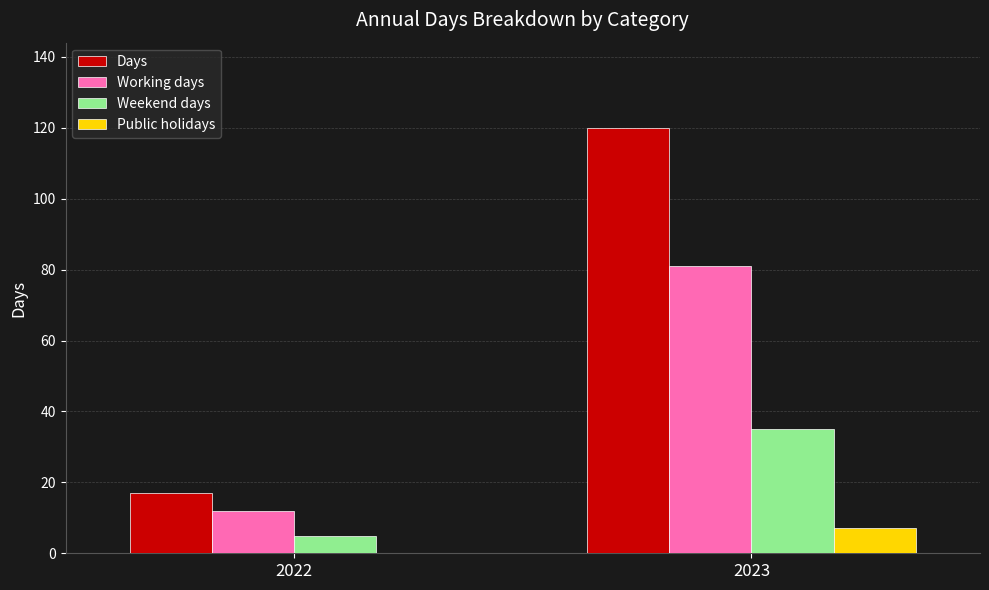

What is the sum of all Days values?

137